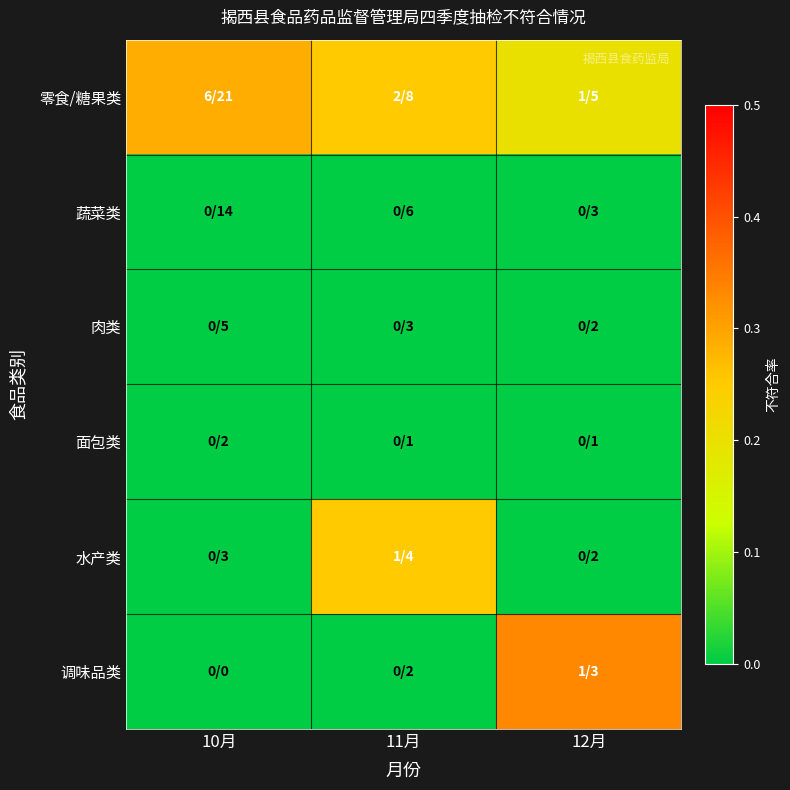

Count the number of data series in this chart.

6